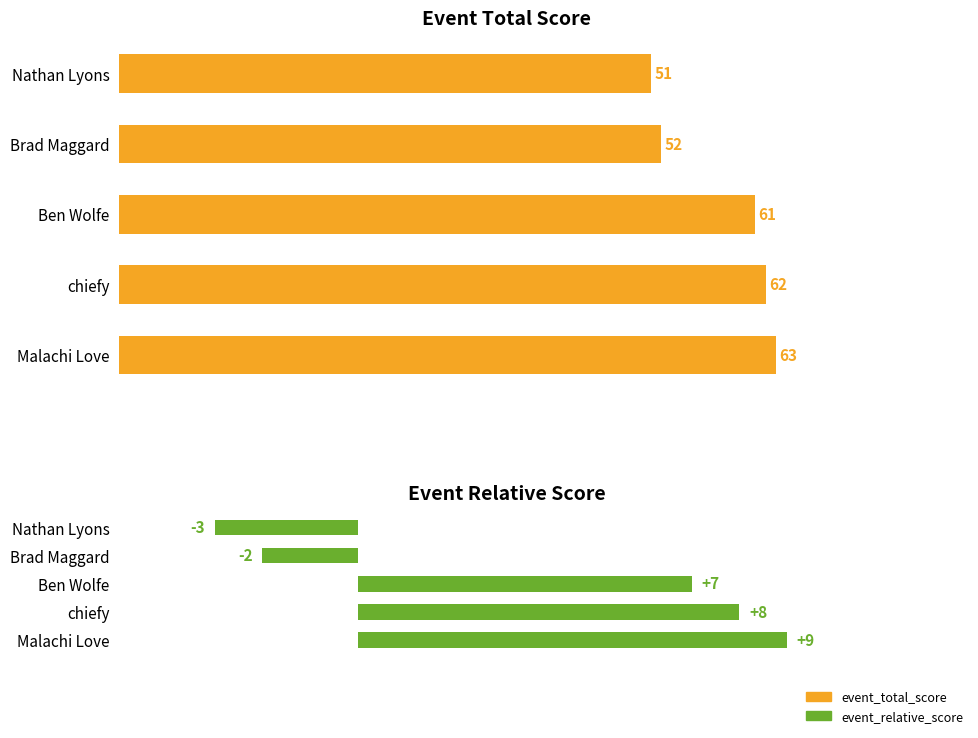

What is the difference between the maximum and second lowest values in the event_relative_score series?

11